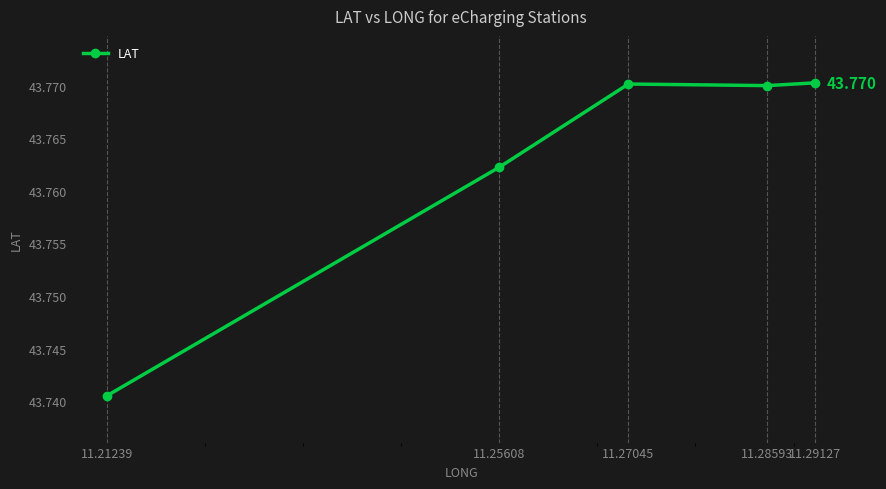

At which label is the value closest to 43?

11.21239